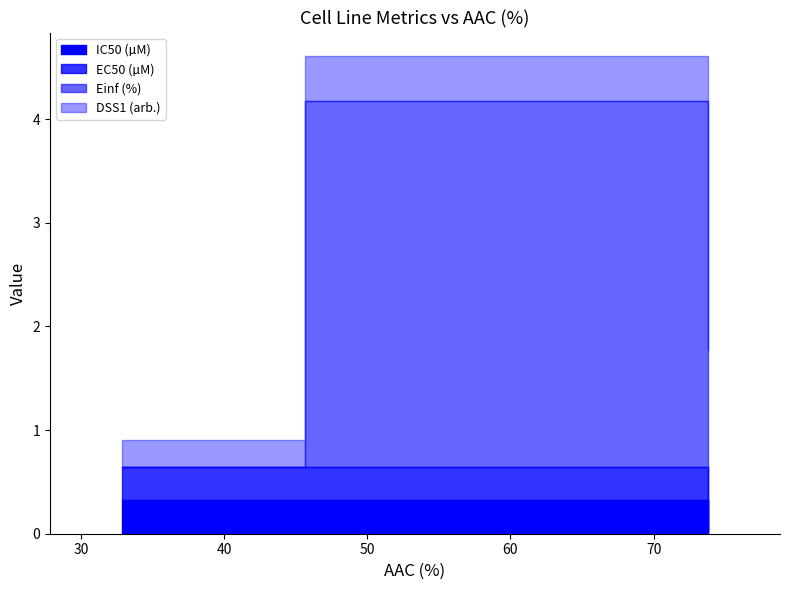

What is the label of the 1st point from the left?

32.836